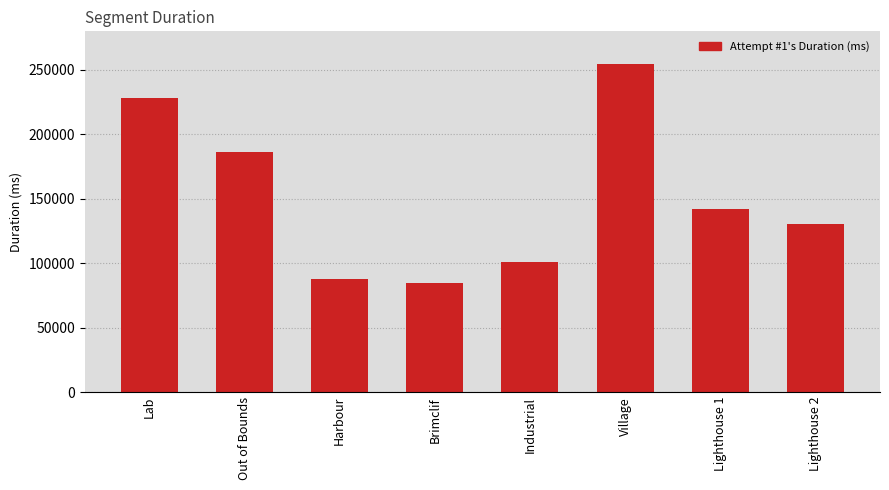

What is the difference between the values at Lighthouse 2 and Harbour?

42643